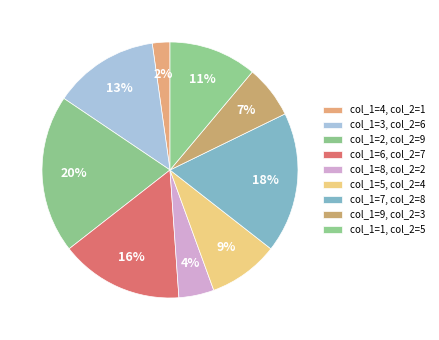

Rank the categories by value from highest to lowest.

9, 8, 7, 6, 5, 4, 3, 2, 1